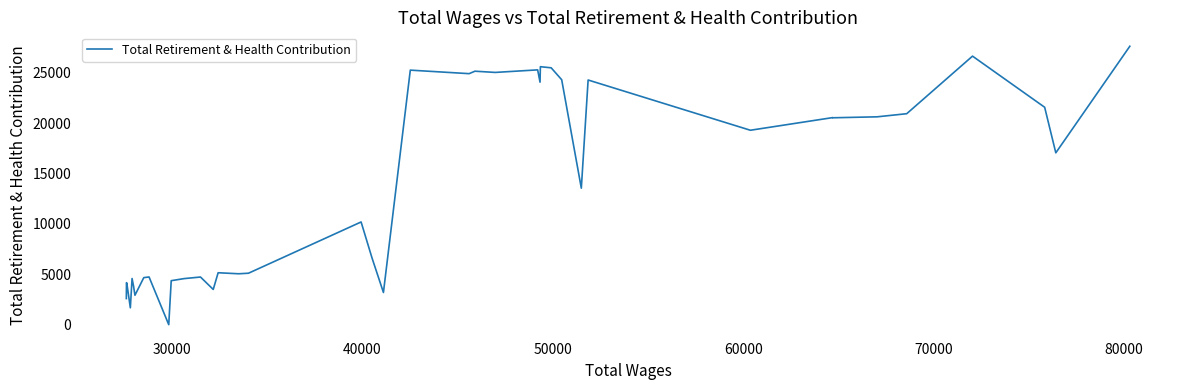

Reading left to right, extract all data points from this chart.

2590	4172	4112	1675	4583	3853	2922	4671	4735	0	4368	4575	4731	3497	5156	5054	5108	10198	6602	3195	25275	24926	25170	25048	25302	24081	25617	25506	24322	13554	24295	19306	20562	20544	20639	20949	26666	21587	17063	27647